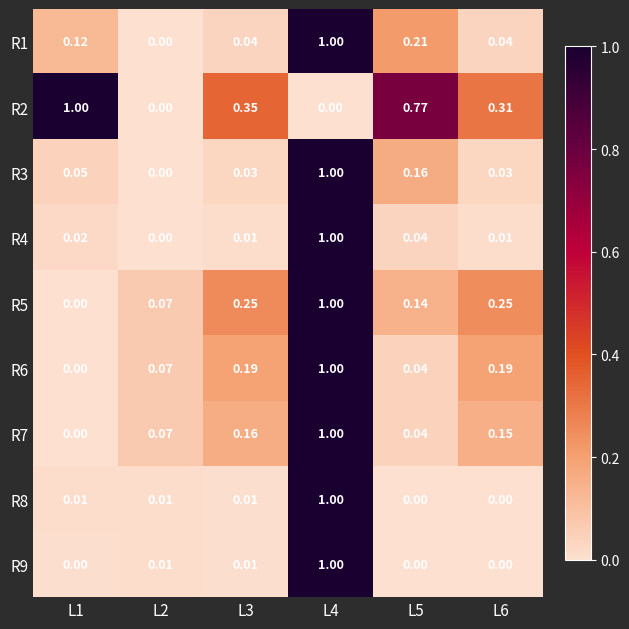

Is the value of R1 at L4 greater than the value of R5 at L5?

Yes